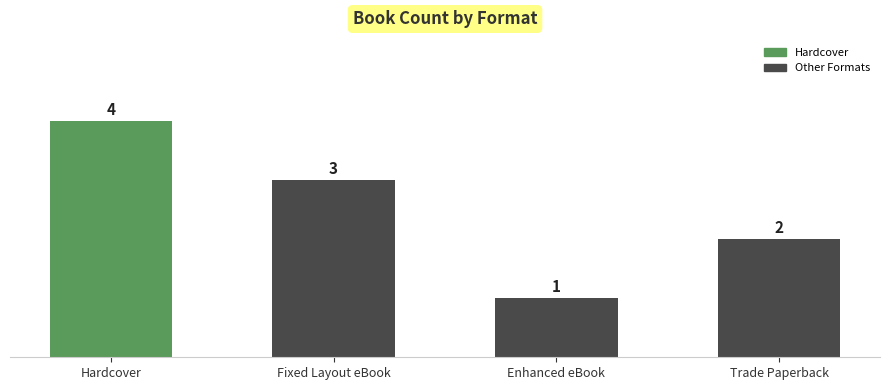

Are the bars grouped side by side (vs. stacked)?

No